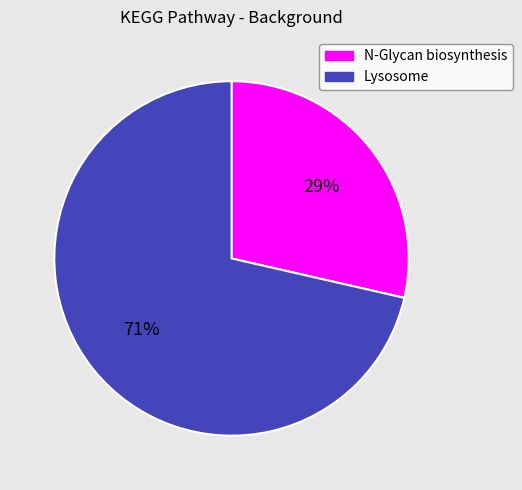

Do N-Glycan biosynthesis and Lysosome together represent more than half of the pie?

Yes